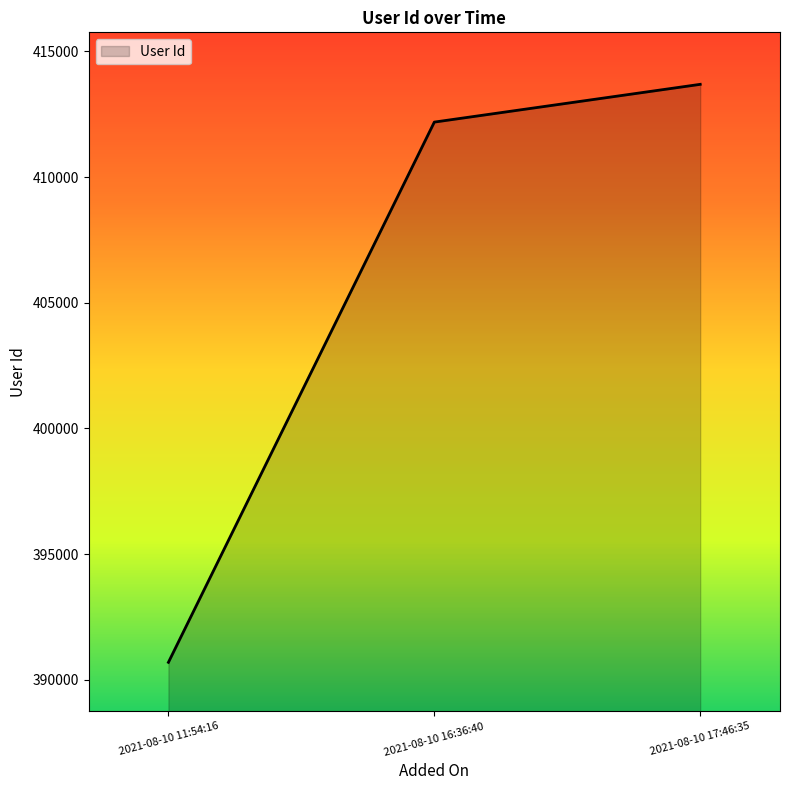

Is it true that the value at 2021-08-10 17:46:35 is 157367?

False